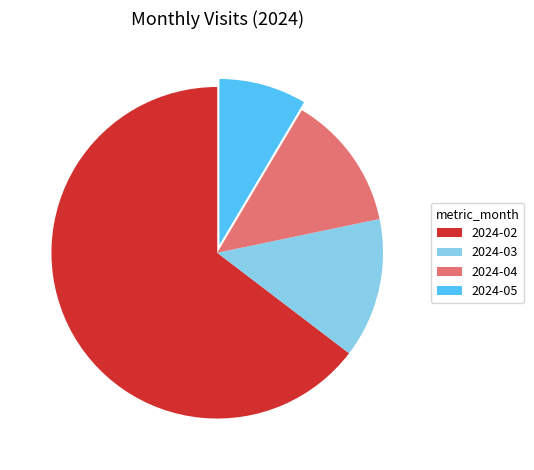

Does 2024-03 represent more than half of the total?

No